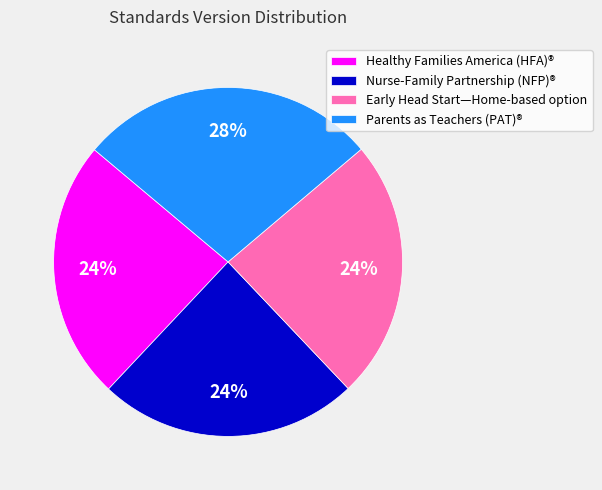

What is the largest slice in the pie chart?

Parents as Teachers (PAT)®